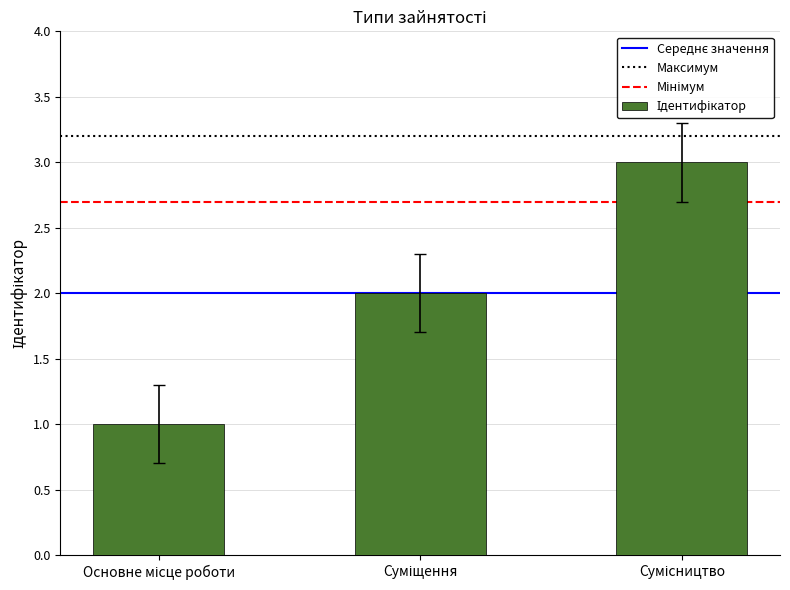

What is the sum of all values?

6